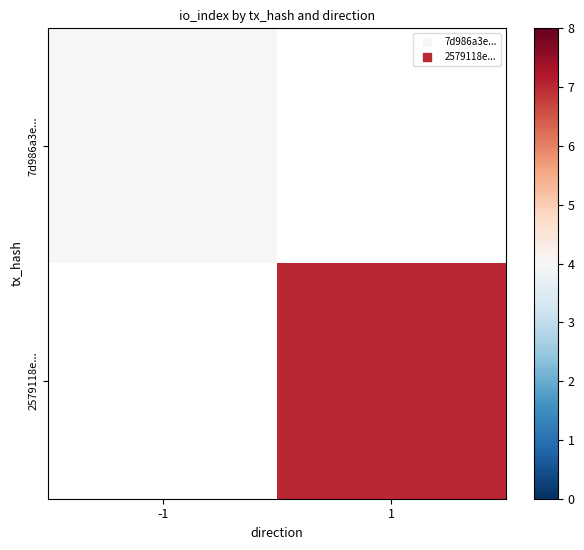

List the series in order of their overall mean, lowest first.

7d986a3e..., 2579118e...